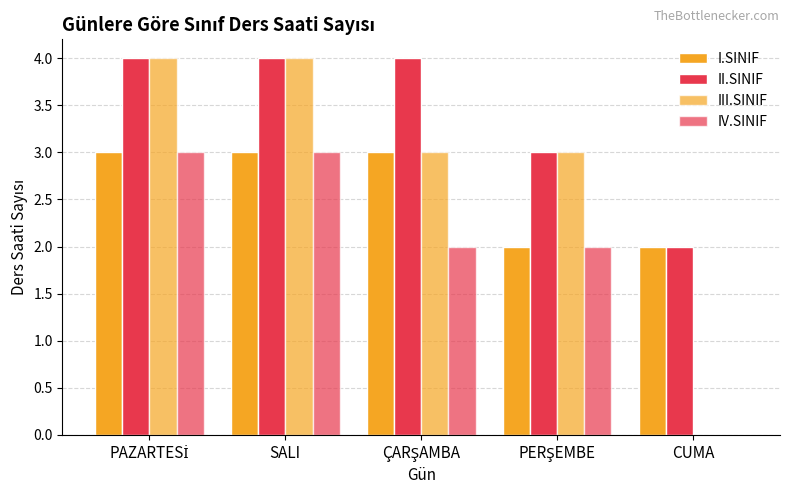

Count the number of categories in the chart.

5